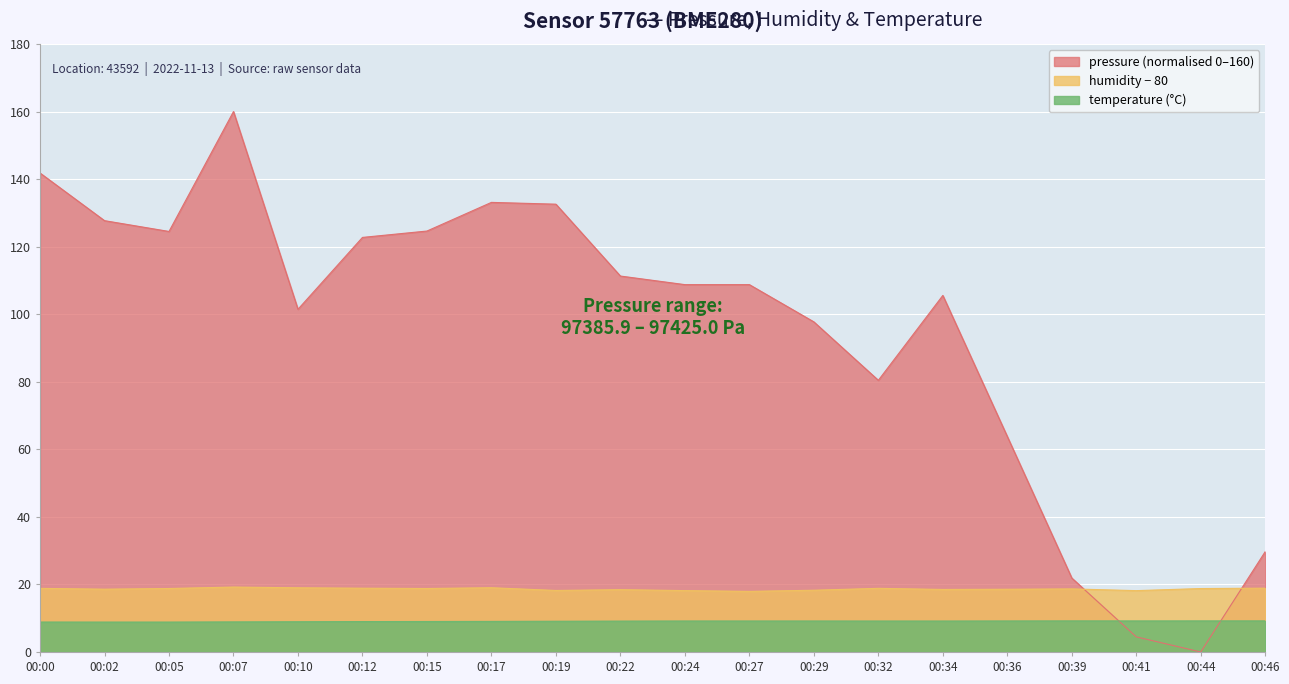

At 00:02, list the series in order from largest to smallest.

pressure, humidity, temperature